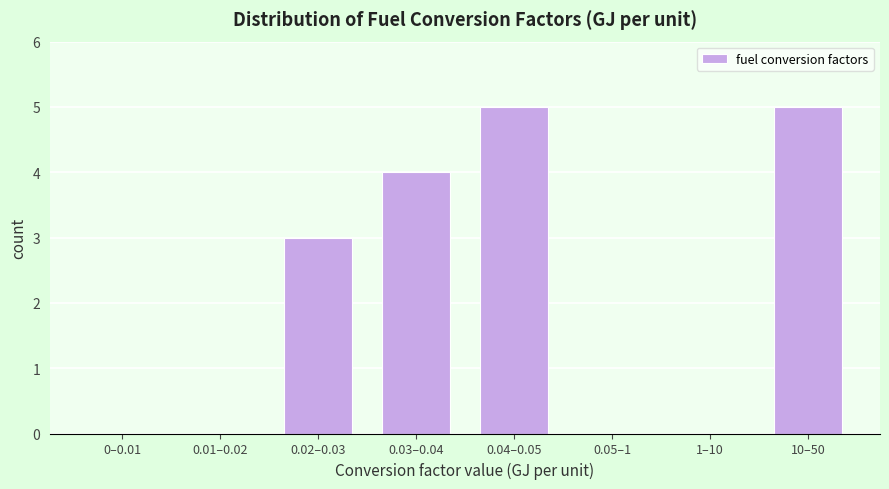

Reading left to right, transcribe all the data shown in this chart.

0–0.01=0	0.01–0.02=0	0.02–0.03=3	0.03–0.04=4	0.04–0.05=5	0.05–1=0	1–10=0	10–50=5